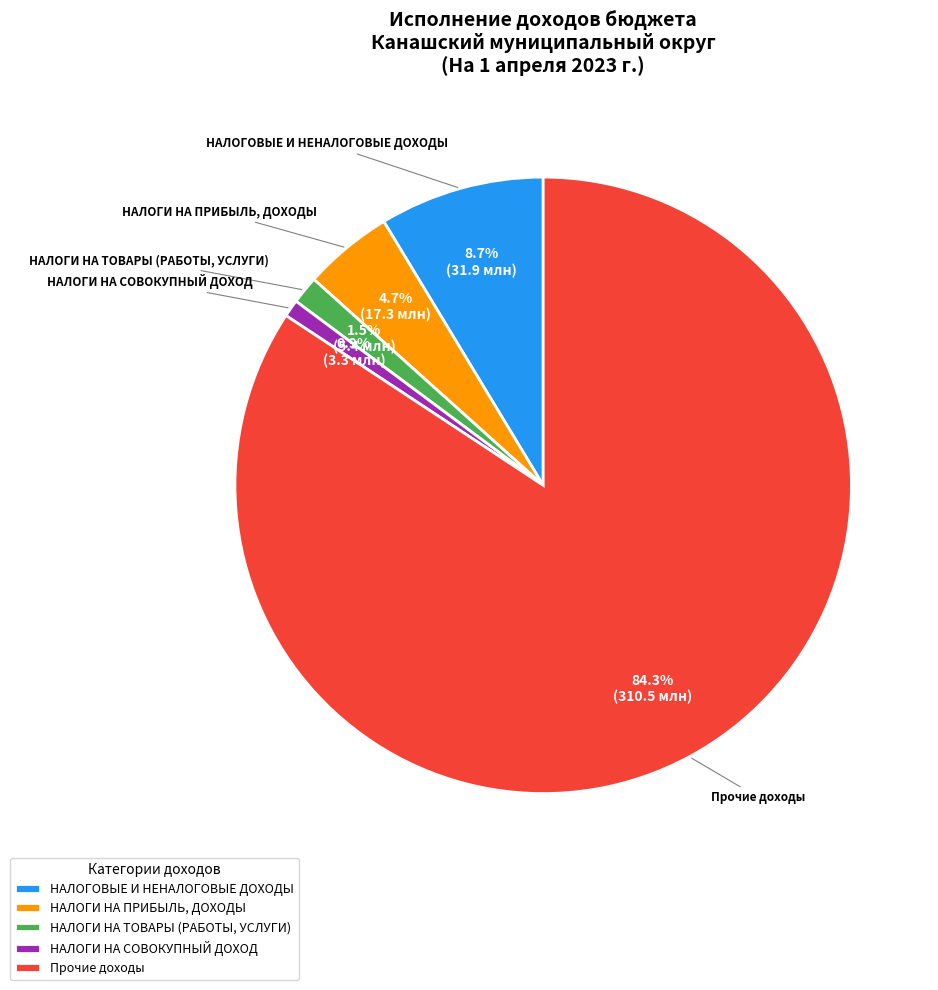

Count the number of slices in the pie.

5